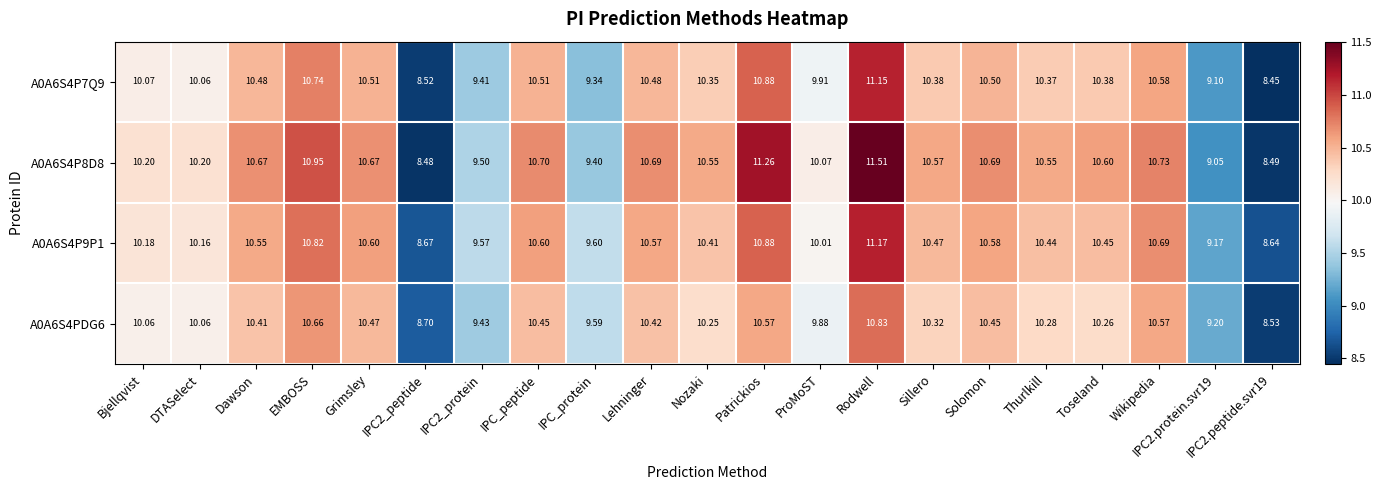

At which category is the sum across all series the highest?

Rodwell